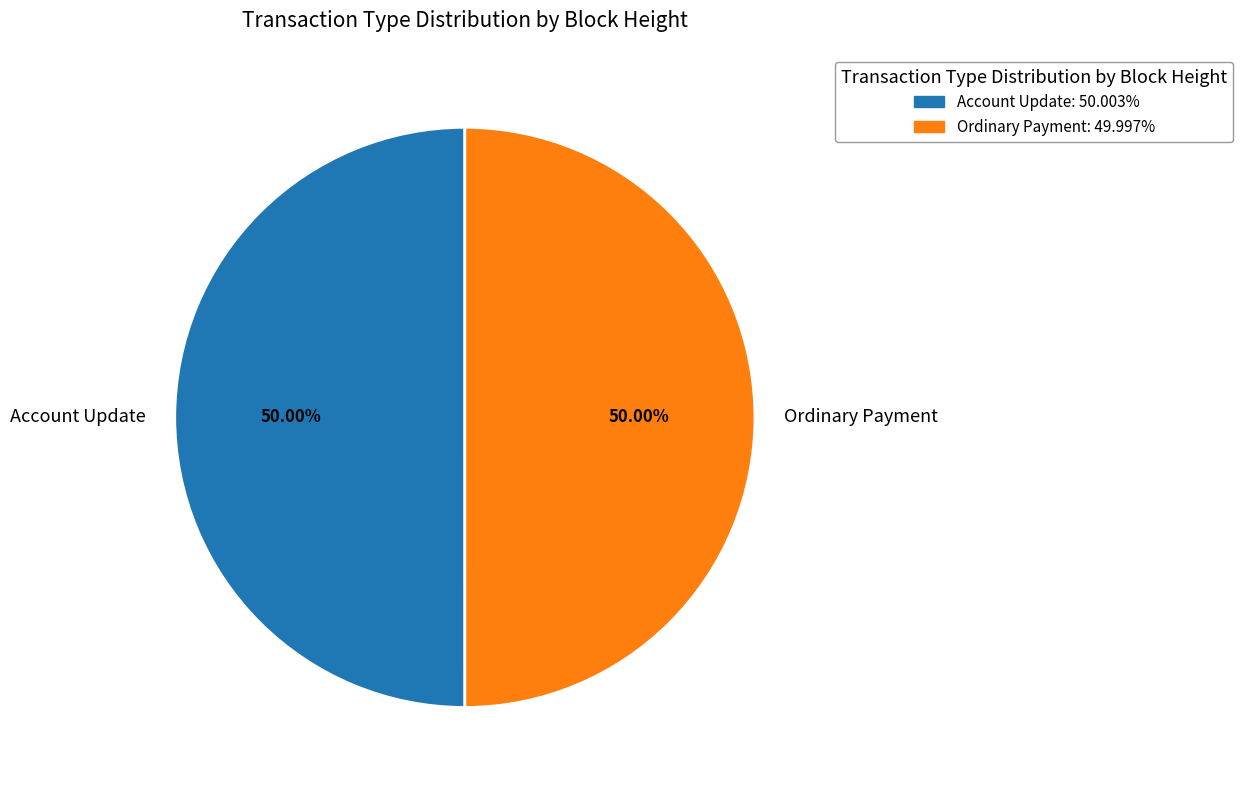

Approximately how many times larger is the value at Account Update compared to Ordinary Payment?

1.0